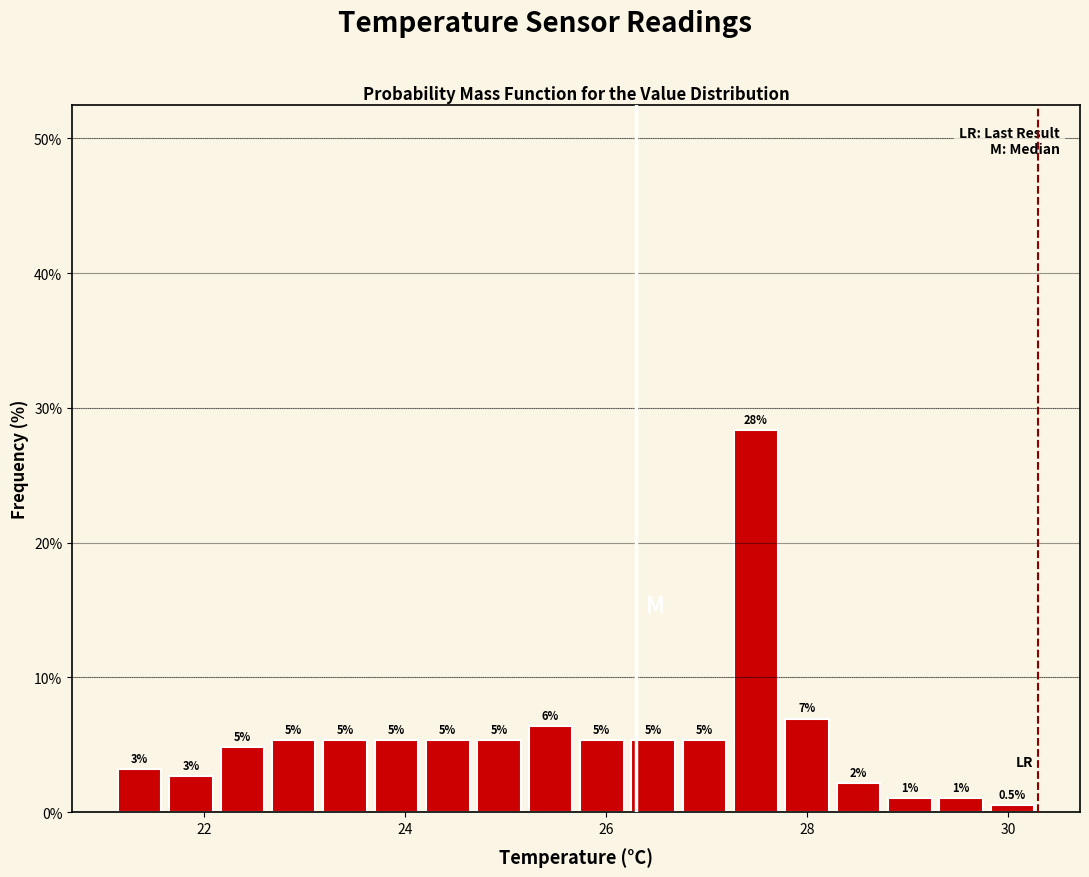

Around what value on the x-axis is the tallest bar? Give the approximate position of its centre, as read against the axis.

27.4